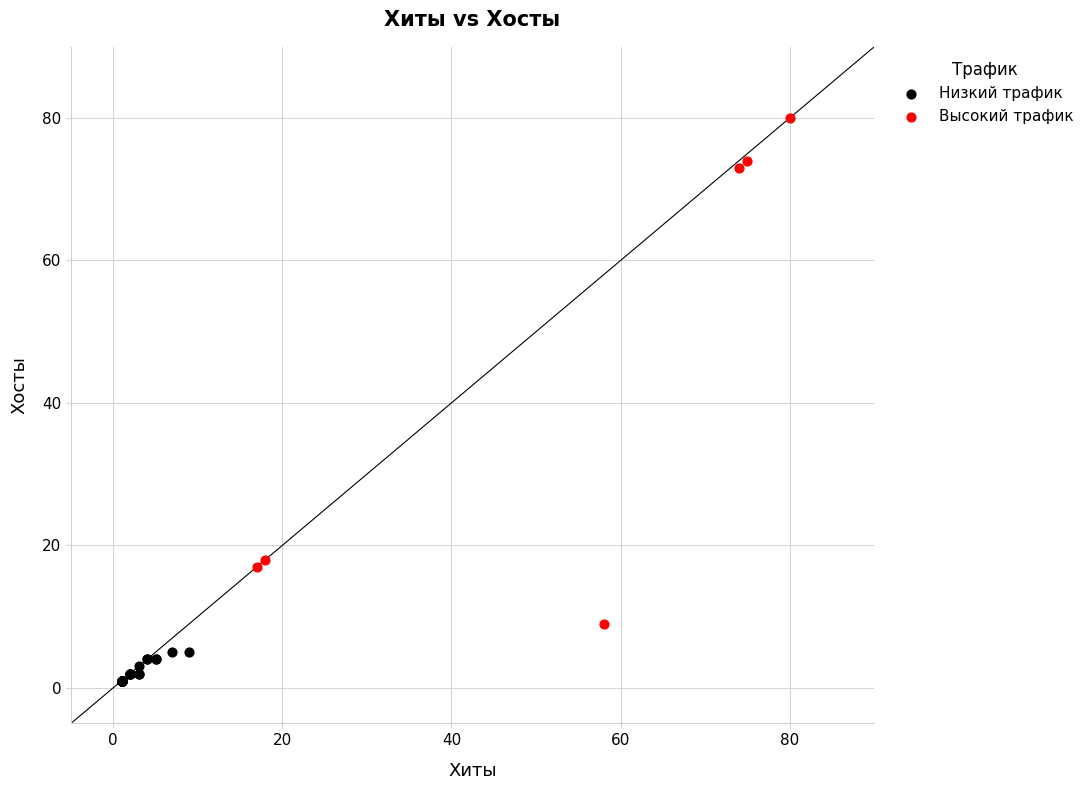

Which series has the widest spread of Y values?

Высокий трафик